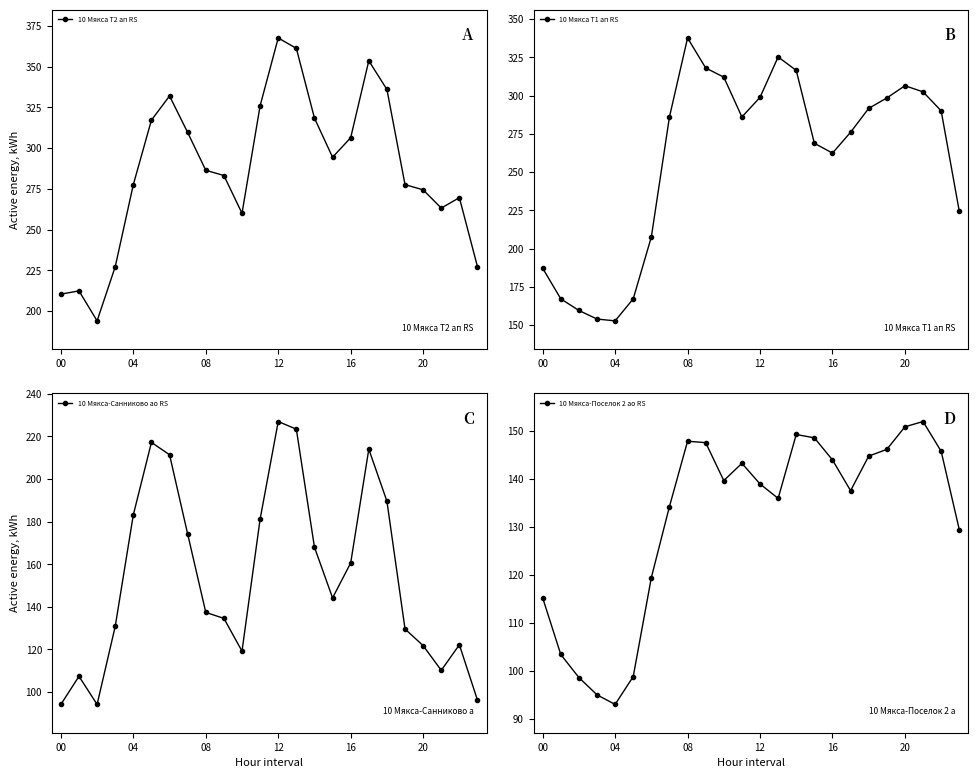

What is the label of the 20th point from the left?

19